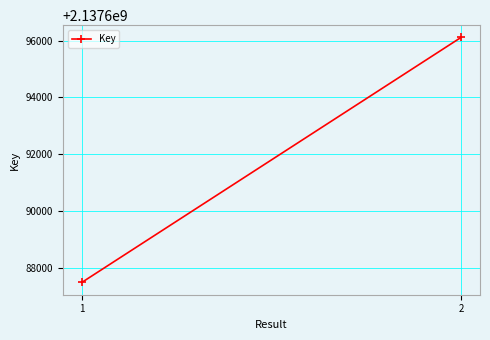

List the labels in order of value, smallest first.

1, 2